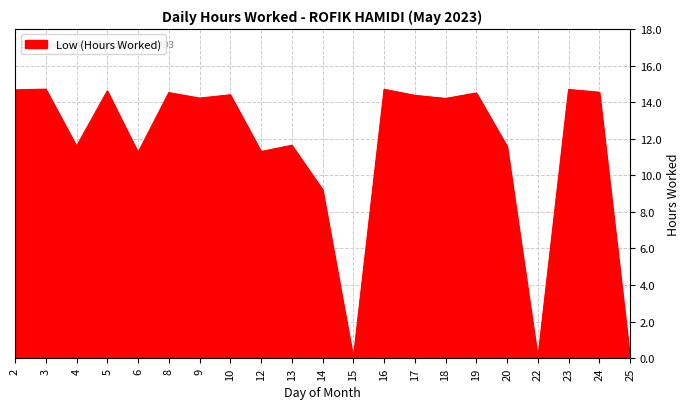

What is the maximum value shown in the chart?

14.7